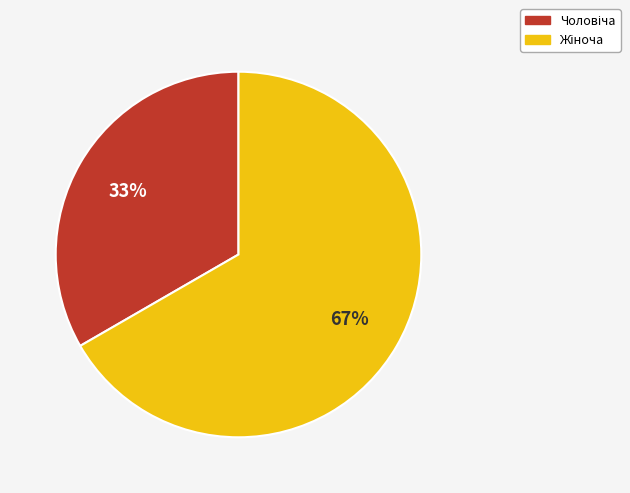

To the nearest percent, what is the average slice percentage?

50%